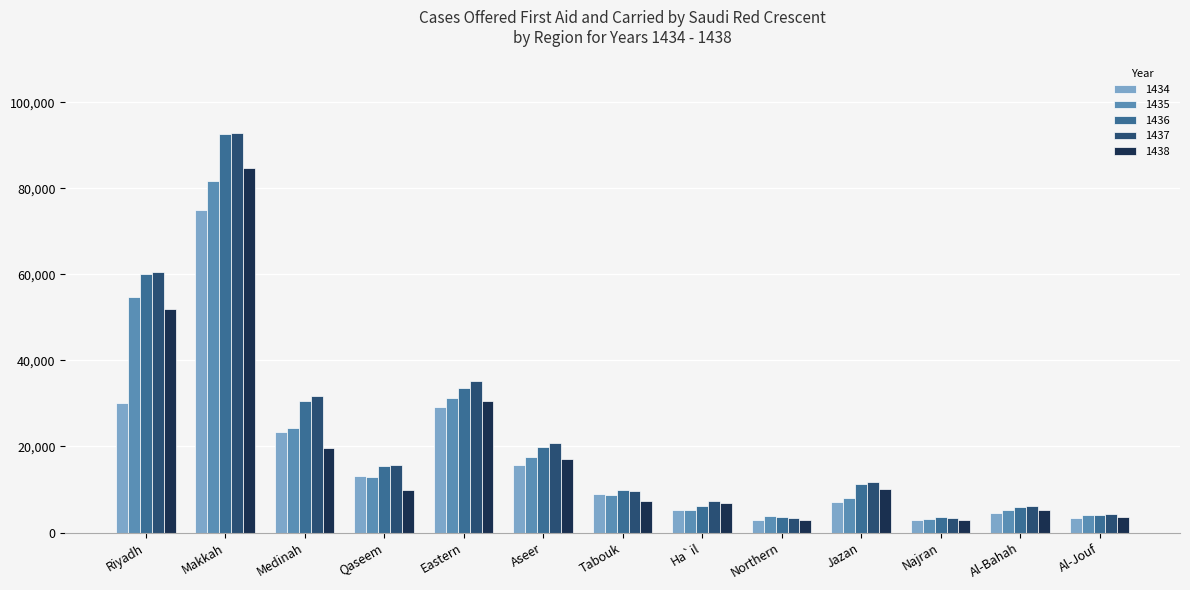

Which series has the widest spread of values?

1437